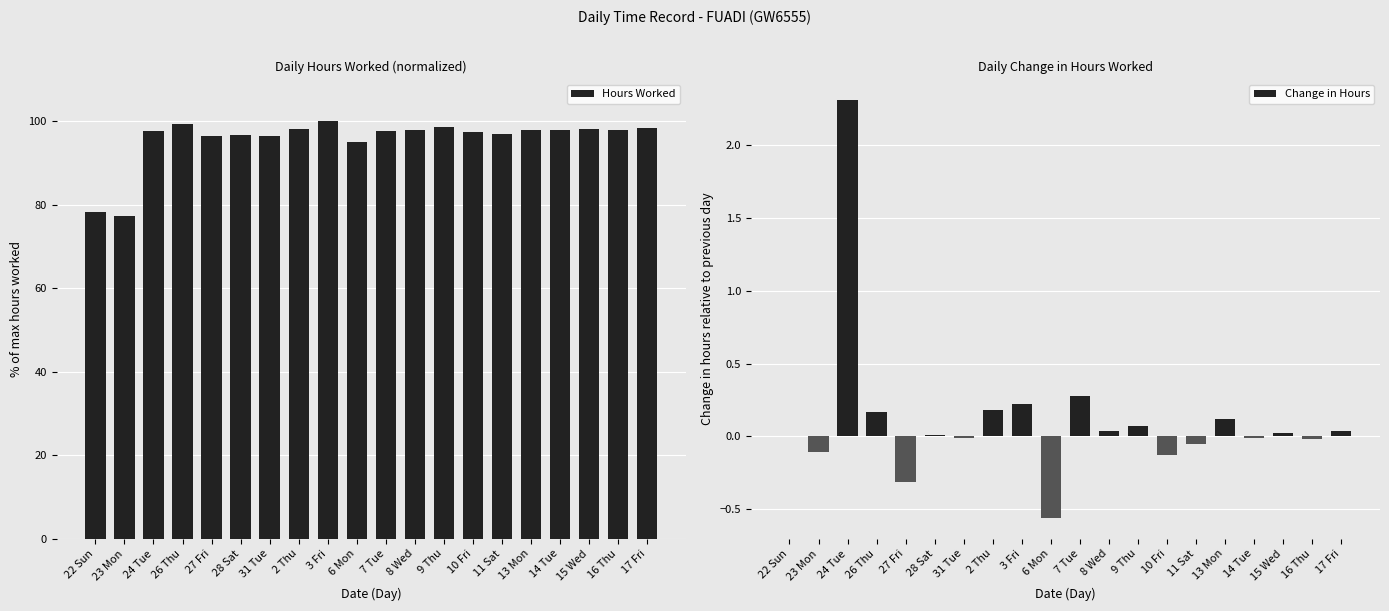

What is the maximum value for Hours Worked?

100.0